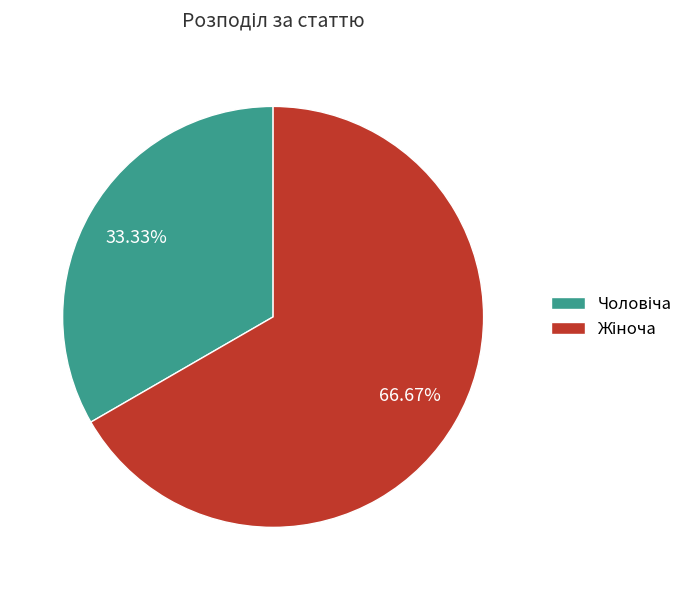

How many segments does this pie chart have?

2